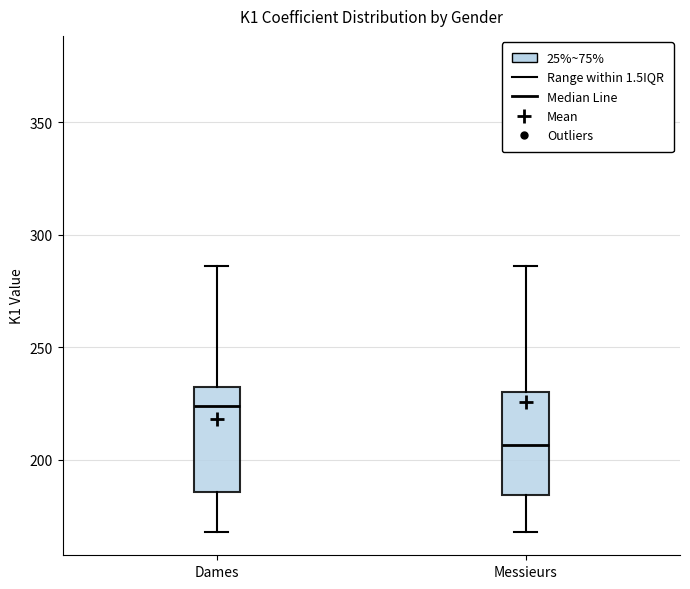

Reading left to right, transcribe this box plot: for each box, give where its median line is, the range the box spans, and where its two whiskers end, as read against the y-axis. The values are not printed on the chart, so give them approximately, as read against the axis.

Dames: median 225, box 185 to 235, whiskers 170 to 285
Messieurs: median 205, box 185 to 230, whiskers 170 to 285